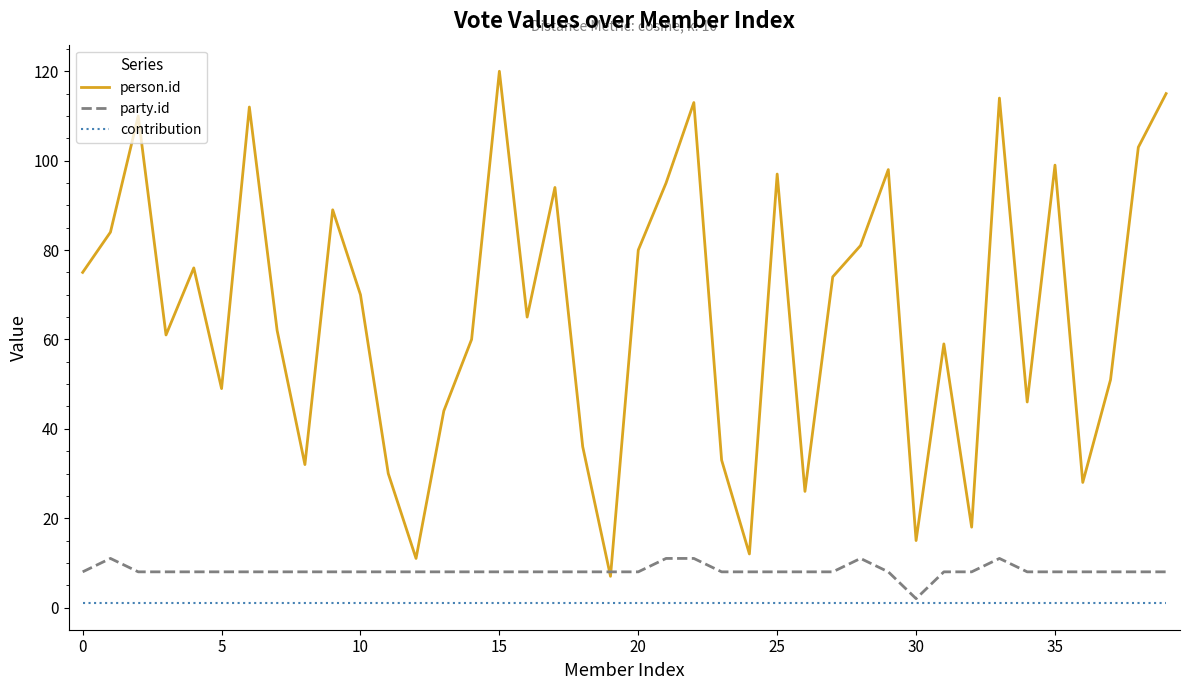

True or false: party.id has more than 0 interior local peaks.

True